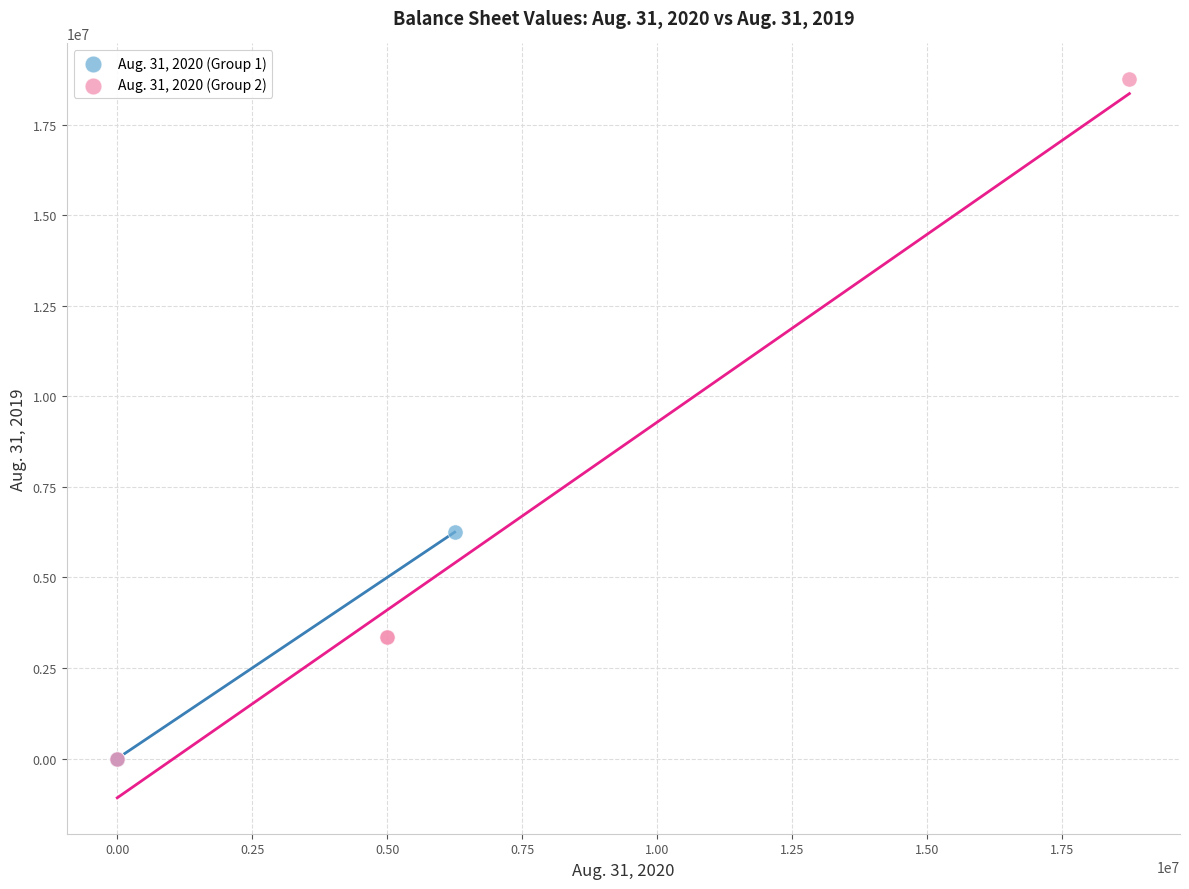

Which series reaches the maximum Y coordinate?

Aug. 31, 2020 (Group 2)